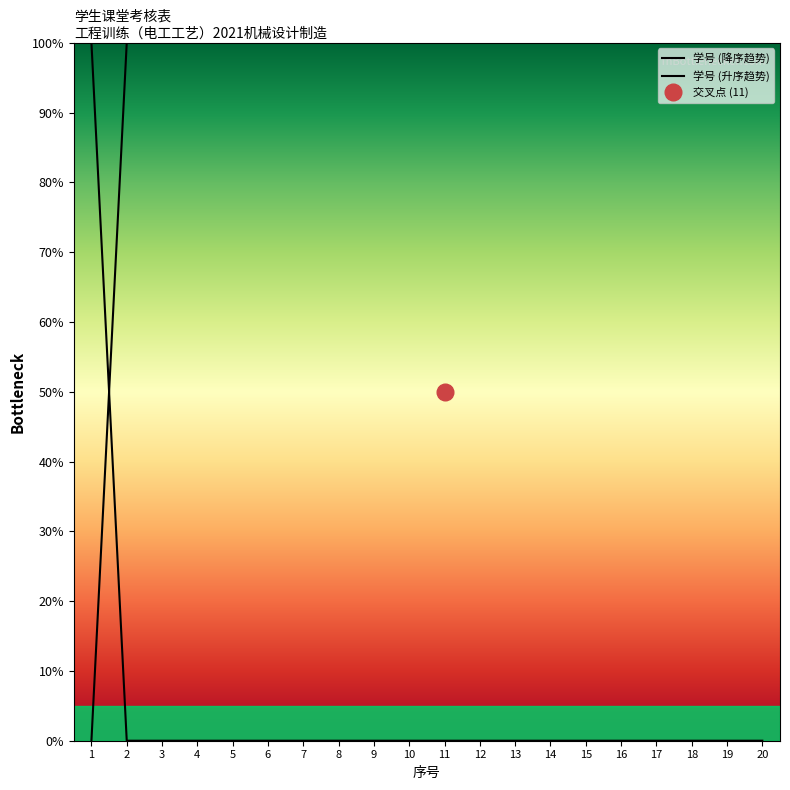

At which category is the sum across all series the highest?

1